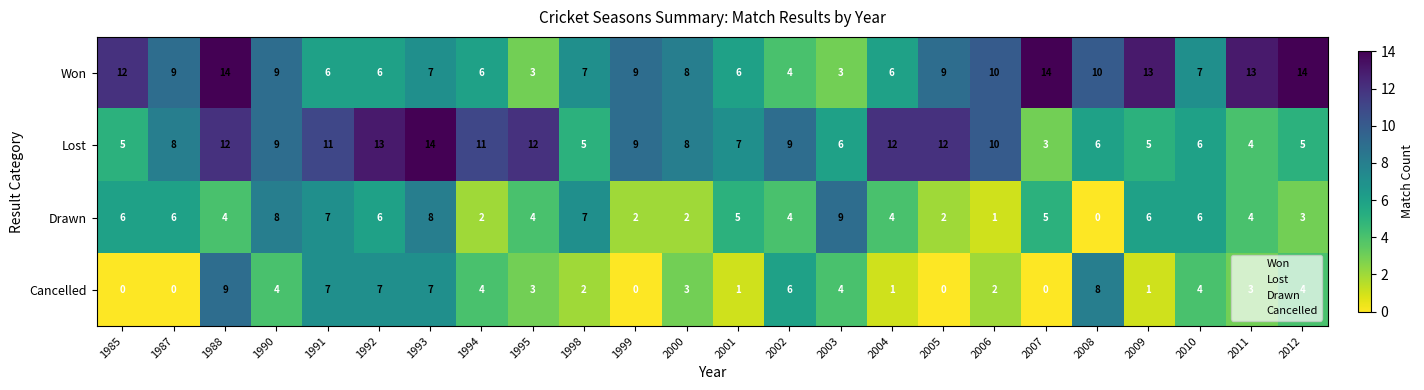

Between 2004 and 2012, which series saw the biggest shift?

Won